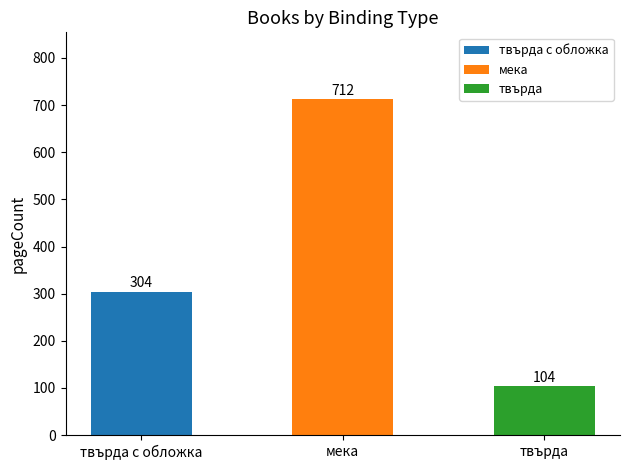

What is the approximate value at твърда?

104